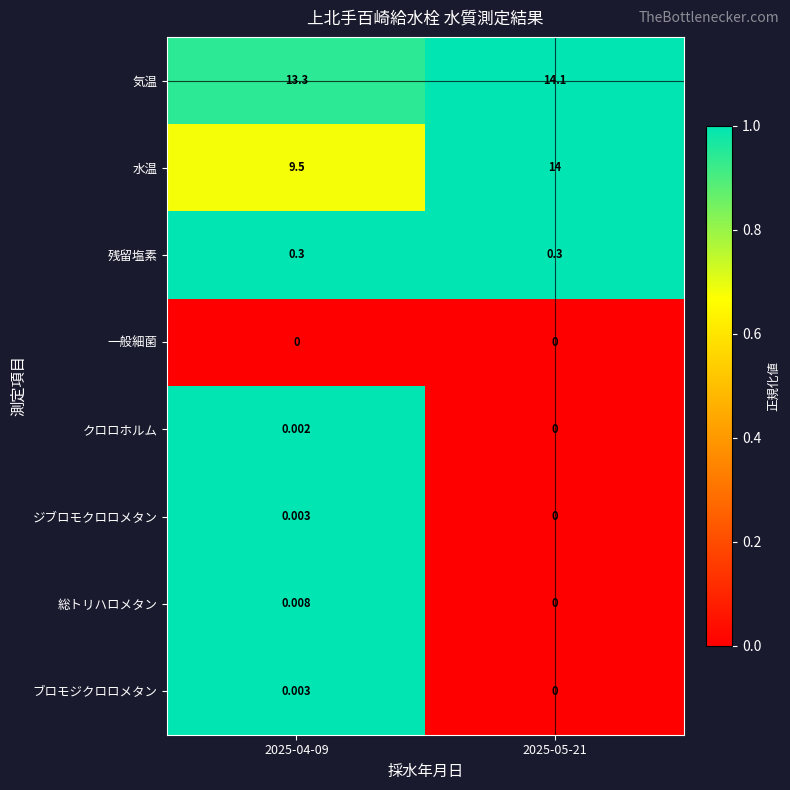

Which series has the largest total across all categories?

気温